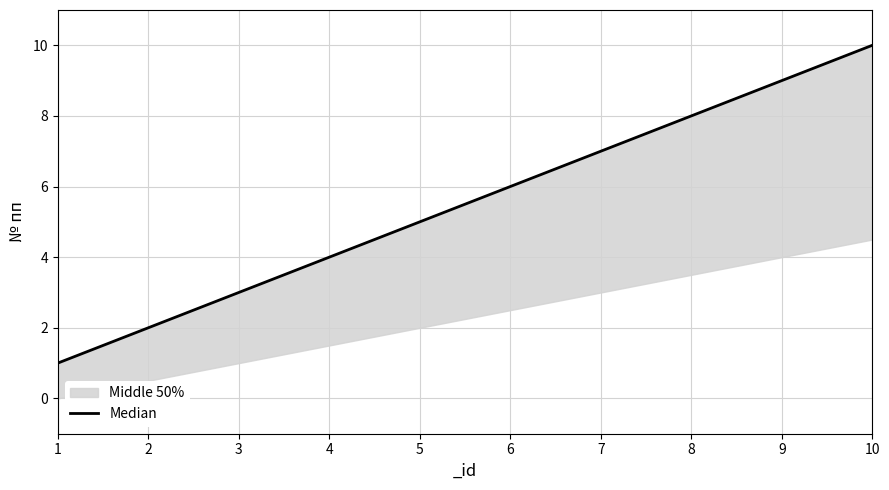

At which category does the chart reach its peak across all series?

10